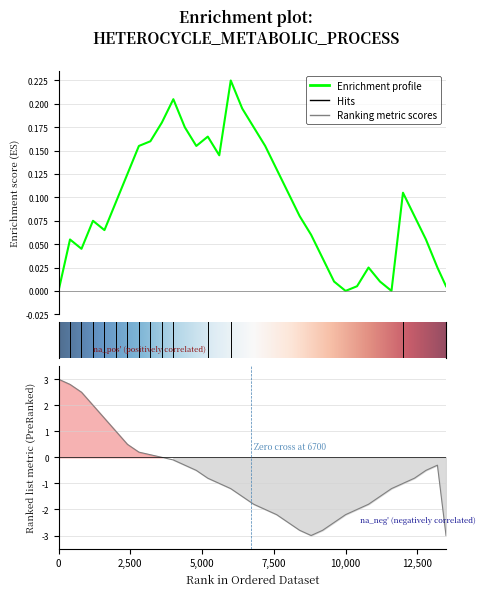

True or false: Ranking metric and Enrichment profile intersect in this chart.

True